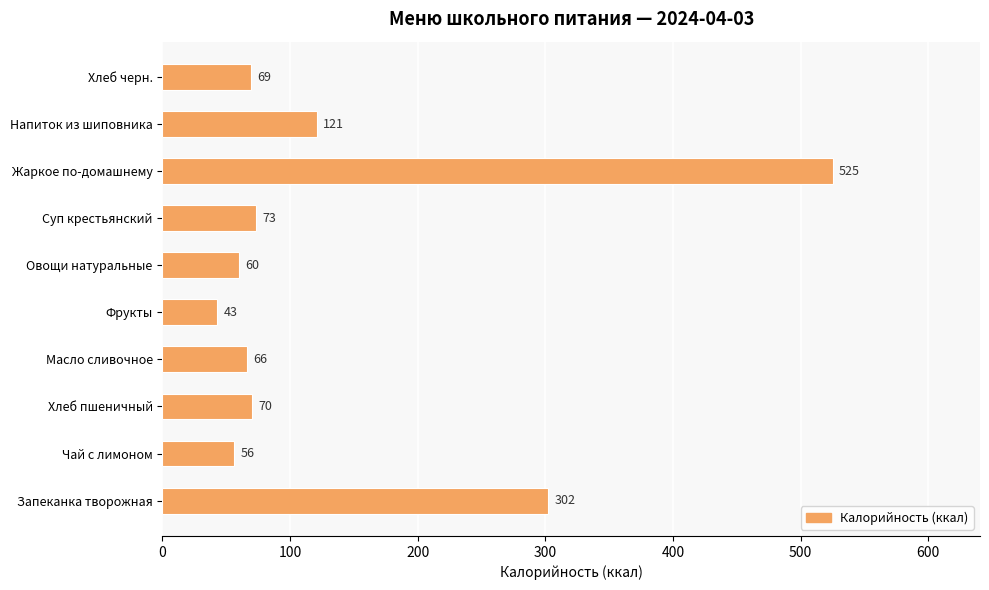

How many data points are less than 70?

5